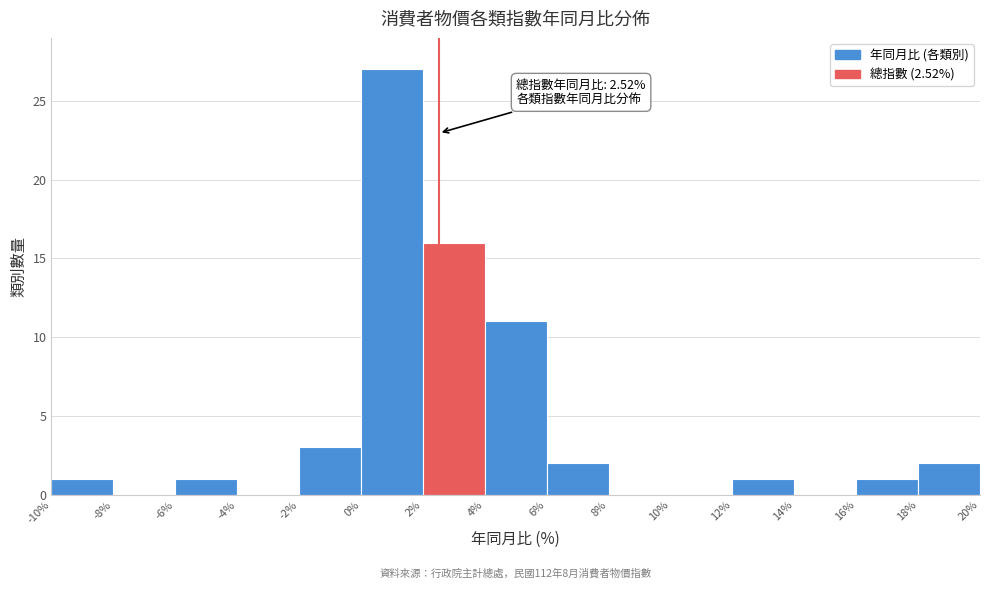

Which range on the x-axis has the tallest bar?

0% to 2%